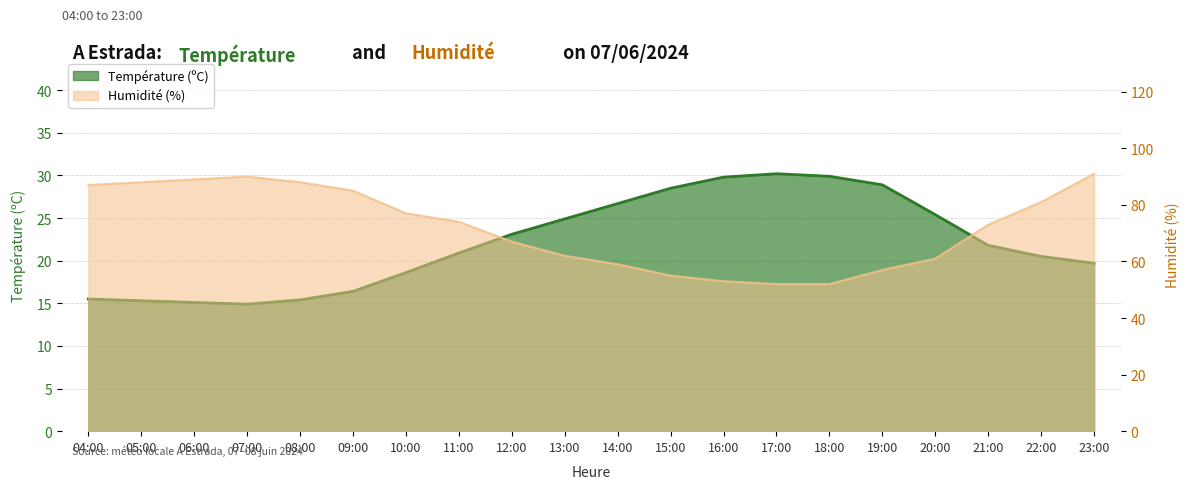

At which category is the sum across all series the highest?

23:00